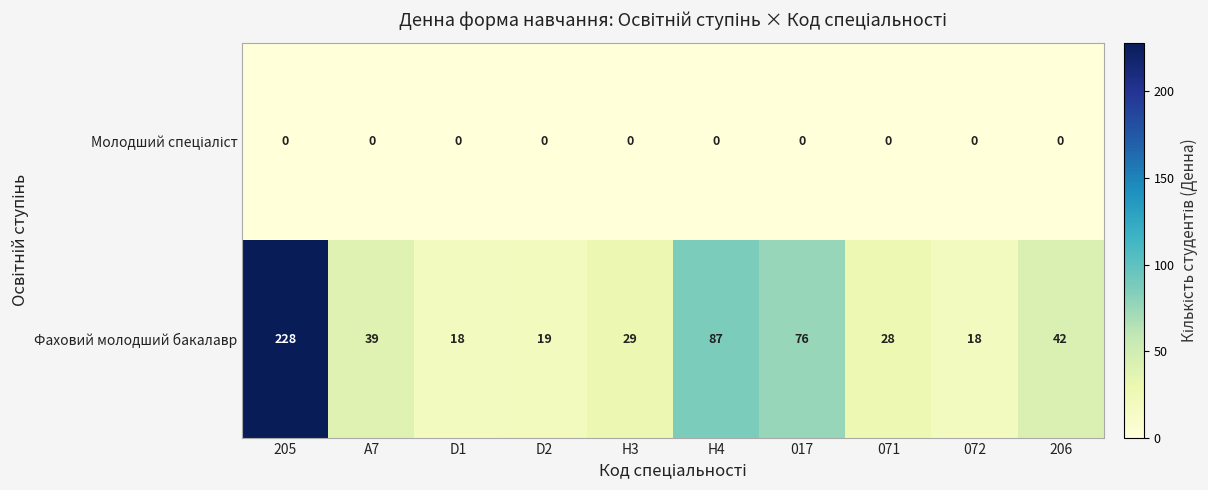

At which category does the chart reach its peak across all series?

205